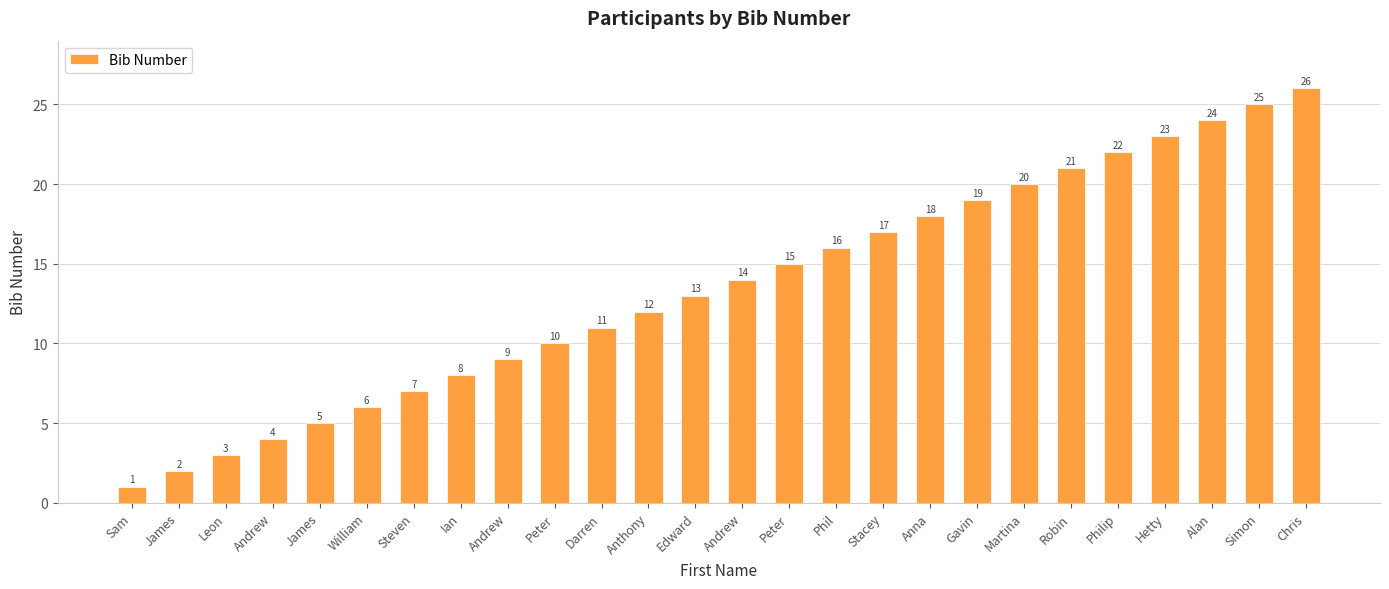

Approximately how many times larger is the value at Martina compared to Sam?

20.0